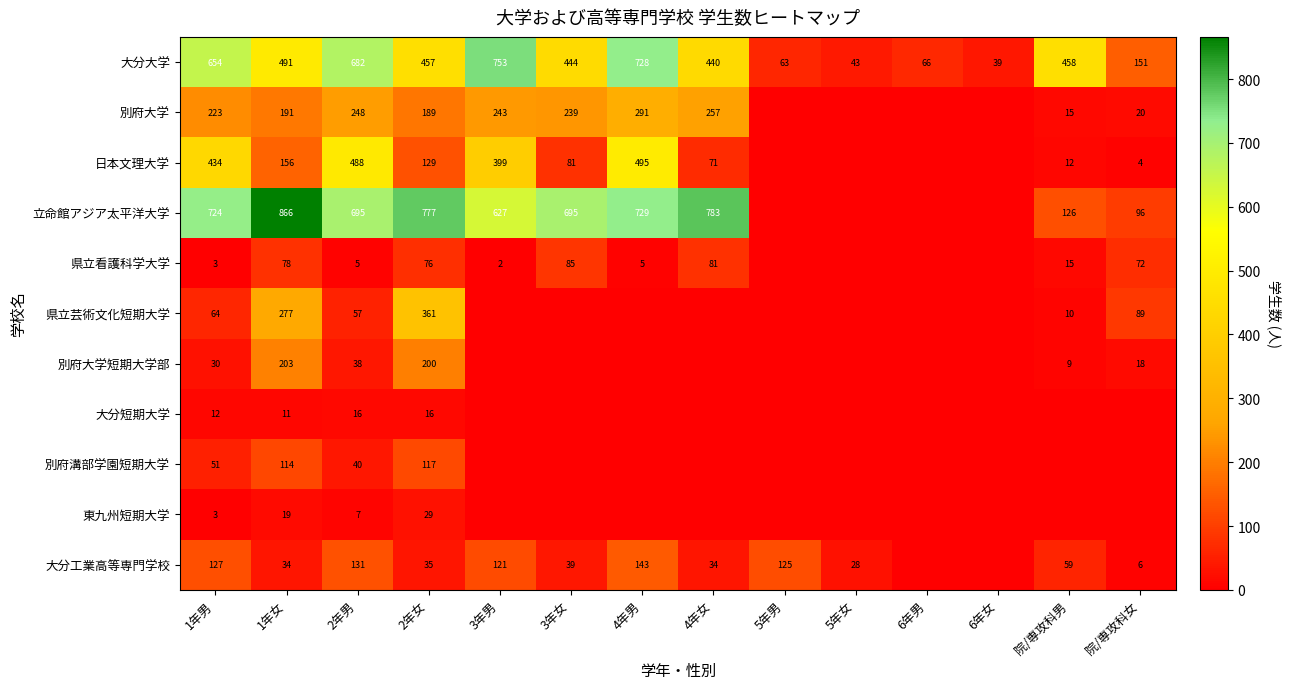

The 大分大学 series shows 43 at 5年女. True or false?

True